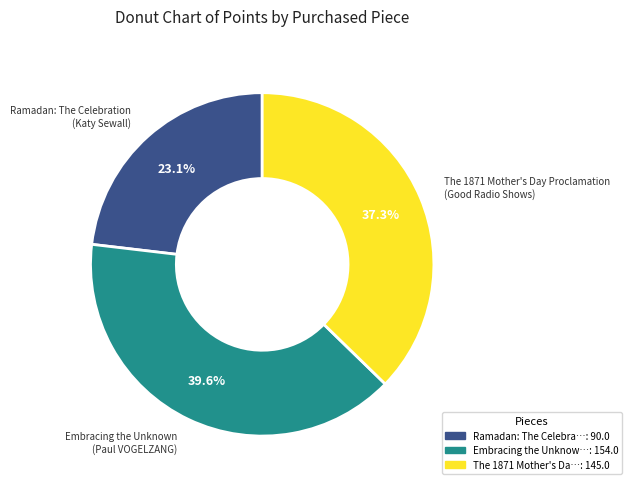

Is there a majority slice in this chart?

No